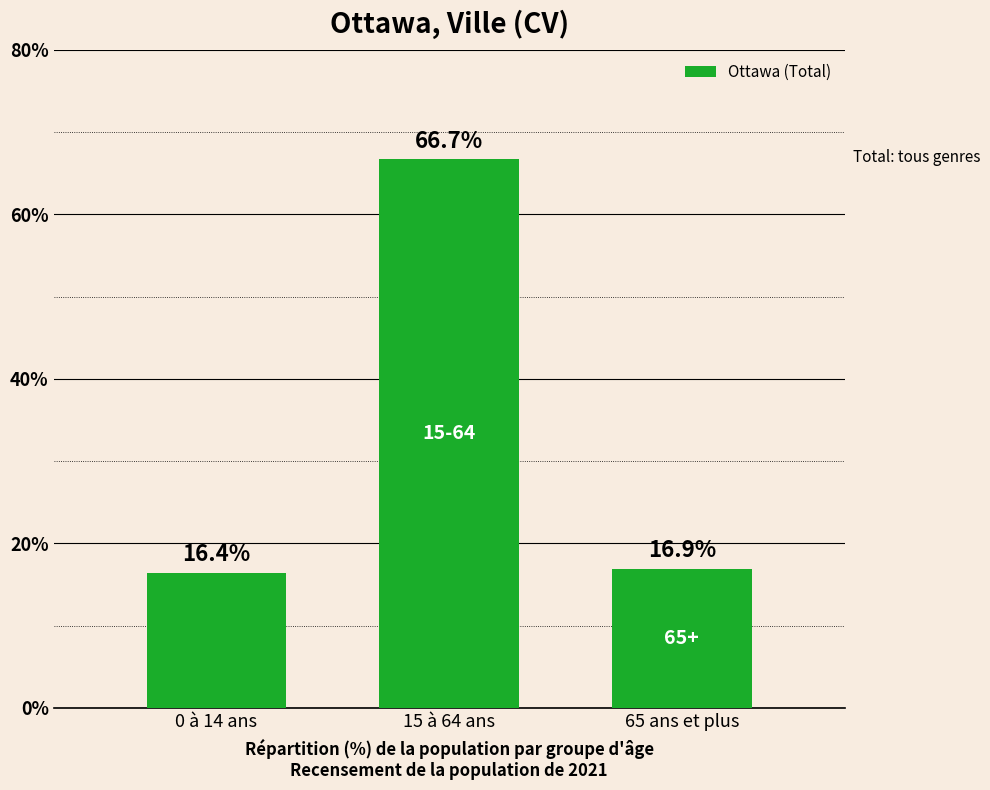

At which category does the chart reach its minimum across all series?

0 à 14 ans